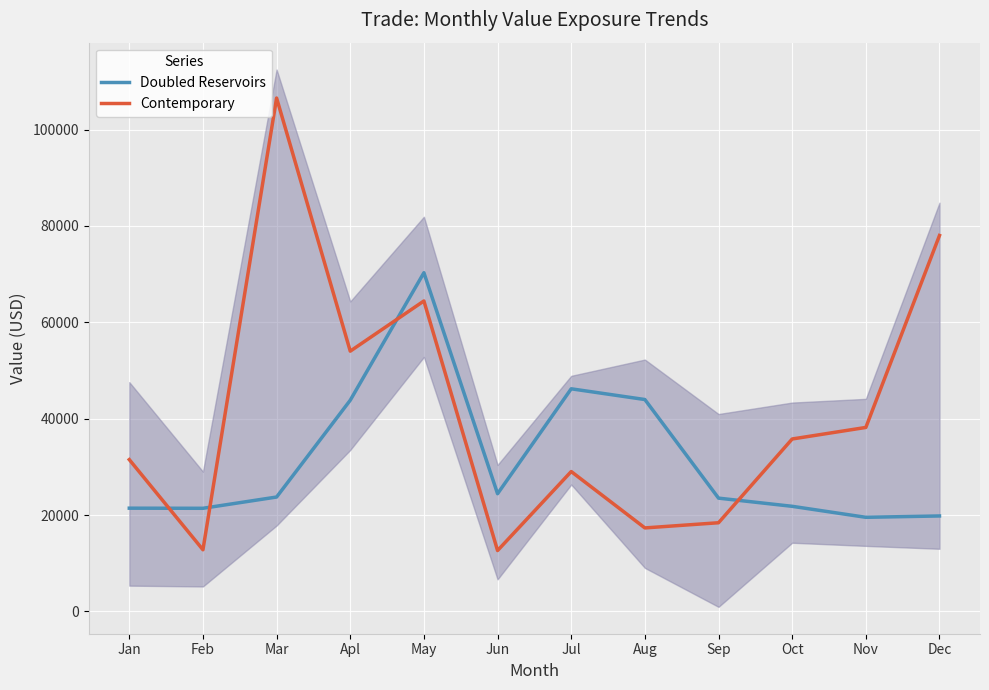

Reading left to right, what are all the values shown in this chart?

Doubled Reservoirs: Jan=21438	Feb=21415	Mar=23753	Apl=43842	May=70300	Jun=24437	Jul=46212	Aug=43985	Sep=23523	Oct=21826	Nov=19544	Dec=19824
Contemporary: Jan=31520	Feb=12810	Mar=106554	Apl=54024	May=64441	Jun=12644	Jul=29042	Aug=17341	Sep=18416	Oct=35798	Nov=38194	Dec=78031